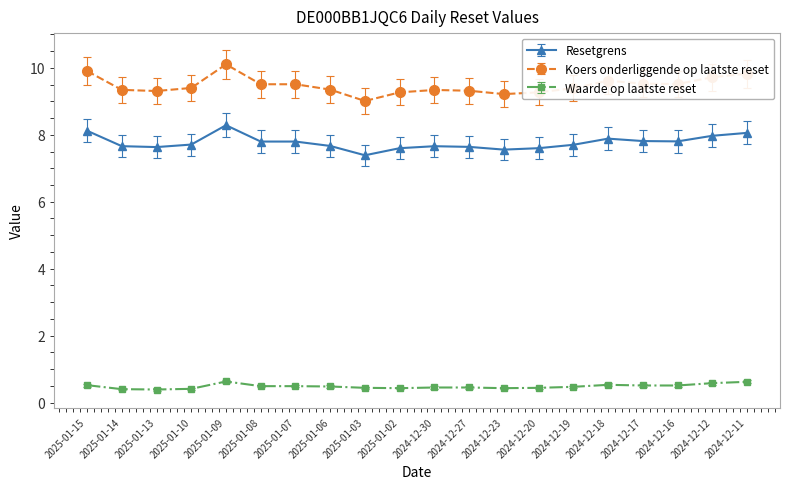

What is the sum of all Resetgrens values?

155.3